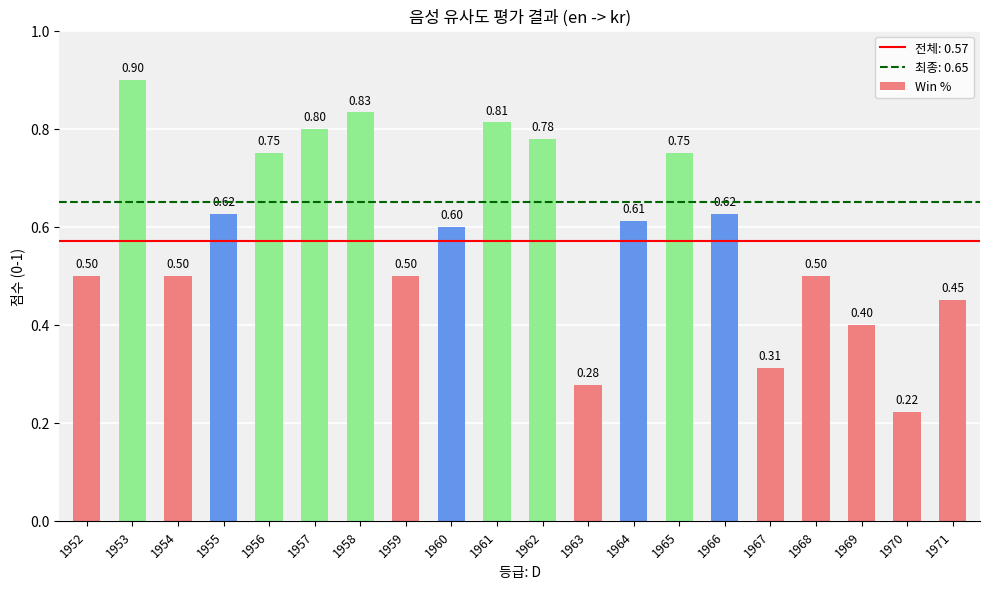

What is the greatest value displayed?

0.9